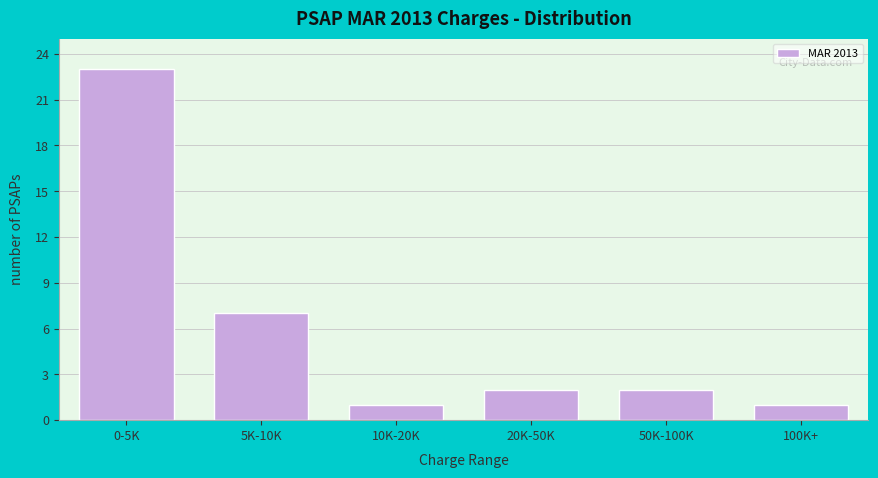

Reading left to right, extract all data points from this chart.

0-5K=23	5K-10K=7	10K-20K=1	20K-50K=2	50K-100K=2	100K+=1